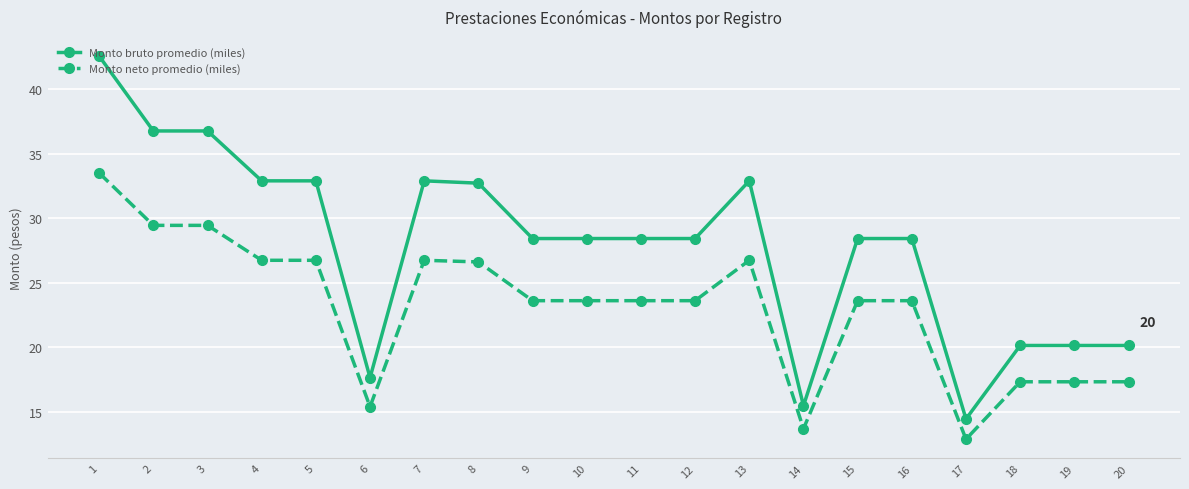

At how many categories does at least one series exceed 36?

3